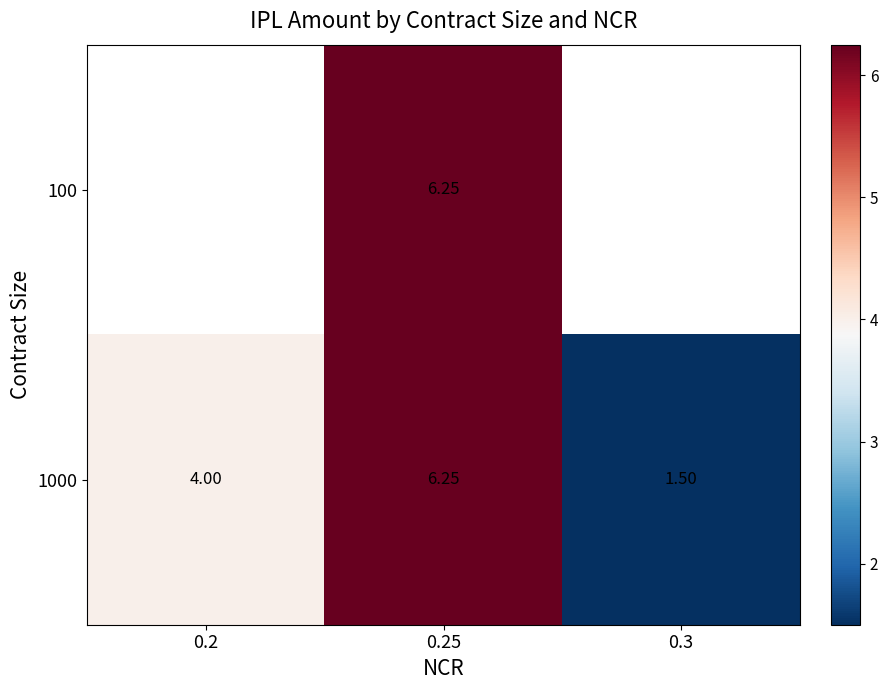

Rank the categories by row_1 value from highest to lowest.

0.25, 0.2, 0.3